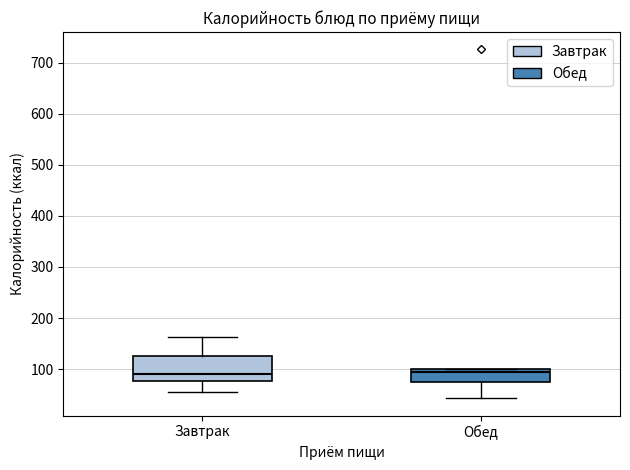

Reading left to right, read every box against the y-axis: the position of its median line, the range the box covers, and the ends of its whiskers. The values are not printed on the chart, so give them approximately, as read against the axis.

Завтрак: median 90, box 80 to 130, whiskers 60 to 160
Обед: median 90, box 80 to 100, whiskers 40 to 100